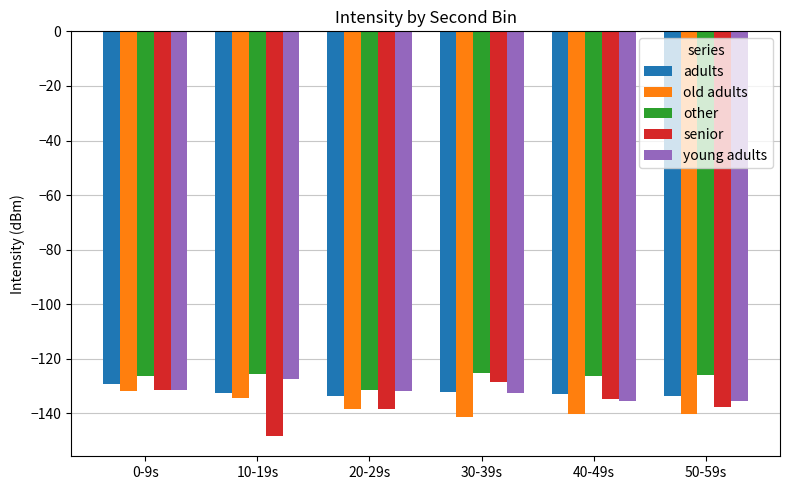

Is the value of old adults at 40-49s greater than the value of senior at 20-29s?

No